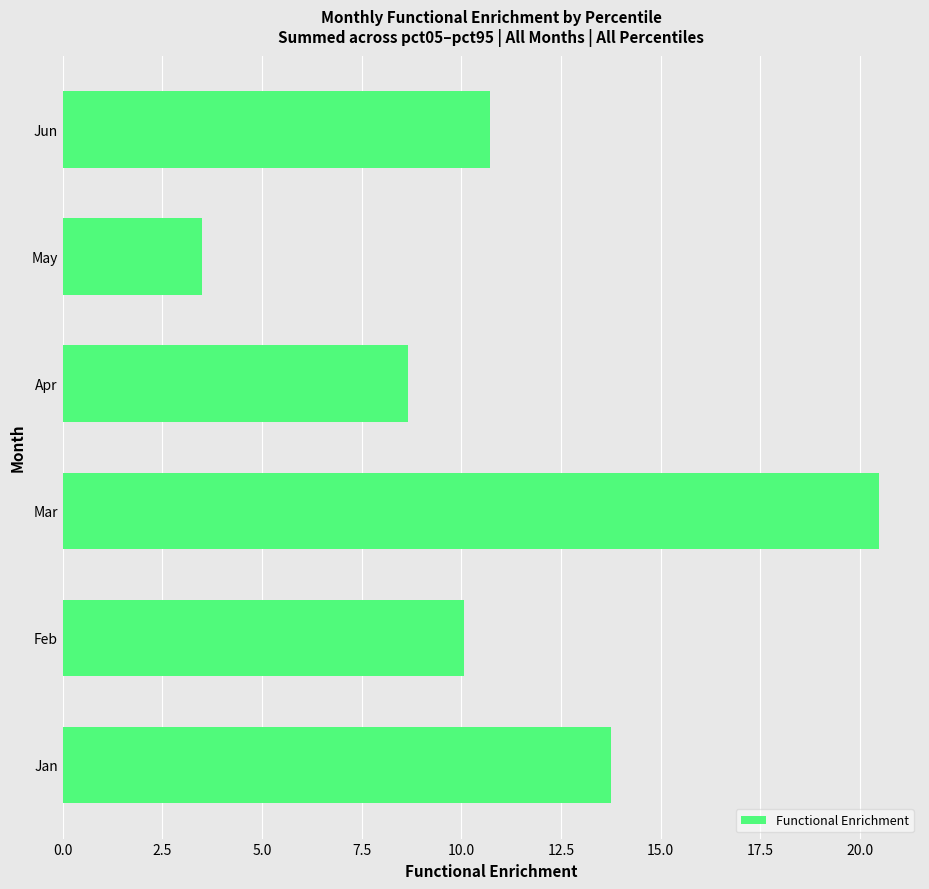

Reading bottom to top, list all the values displayed in this chart.

13.8	10.1	20.5	8.7	3.5	10.7